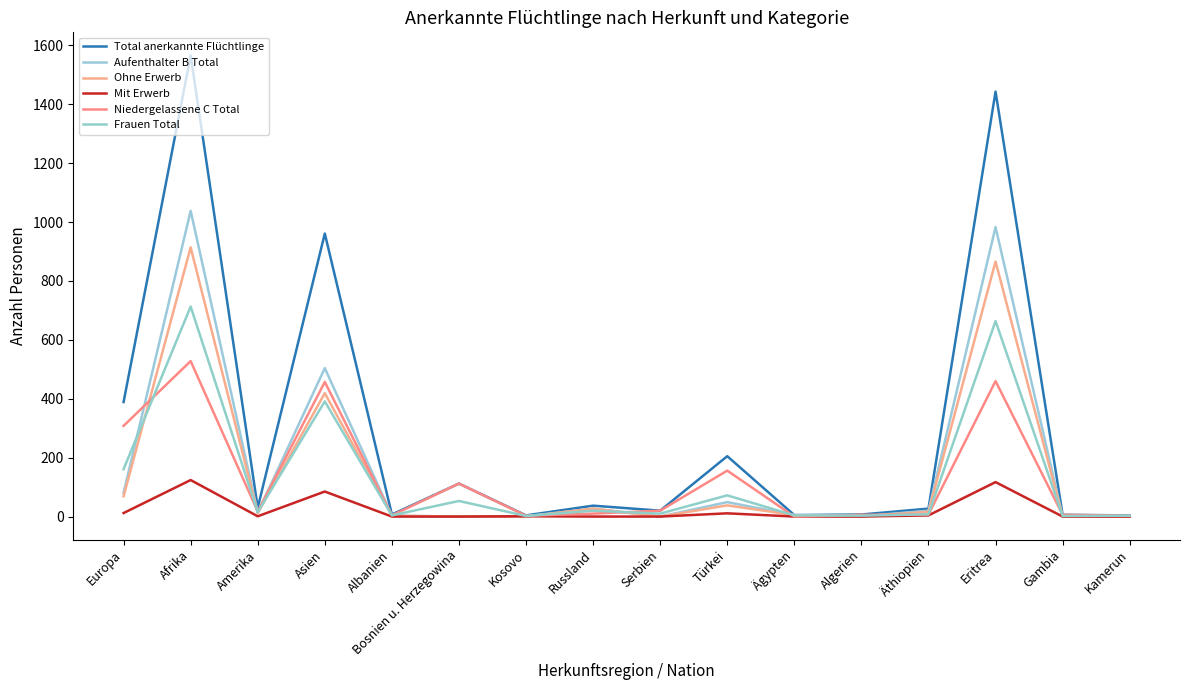

True or false: Frauen Total has a value of 2 at Kosovo.

True